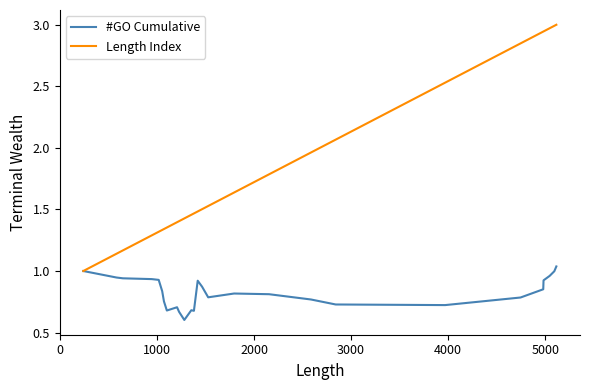

List the series in order of their overall mean, lowest first.

#GO Cumulative, Length Index